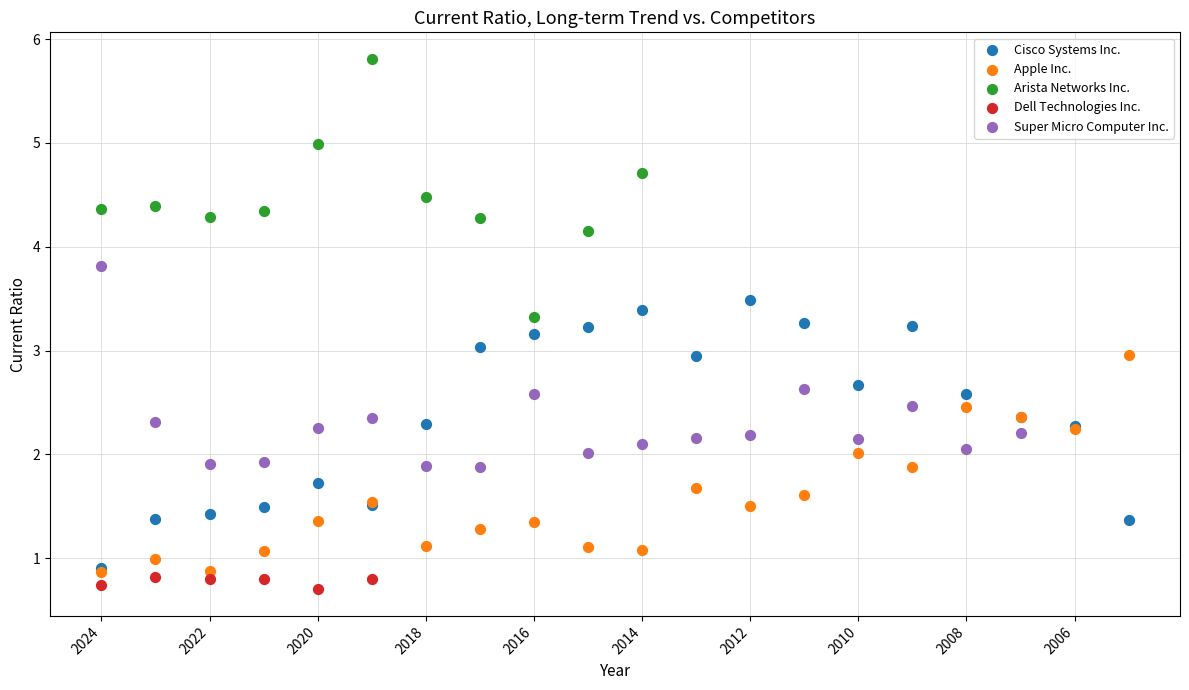

Which series reaches the maximum Y coordinate?

Arista Networks Inc.